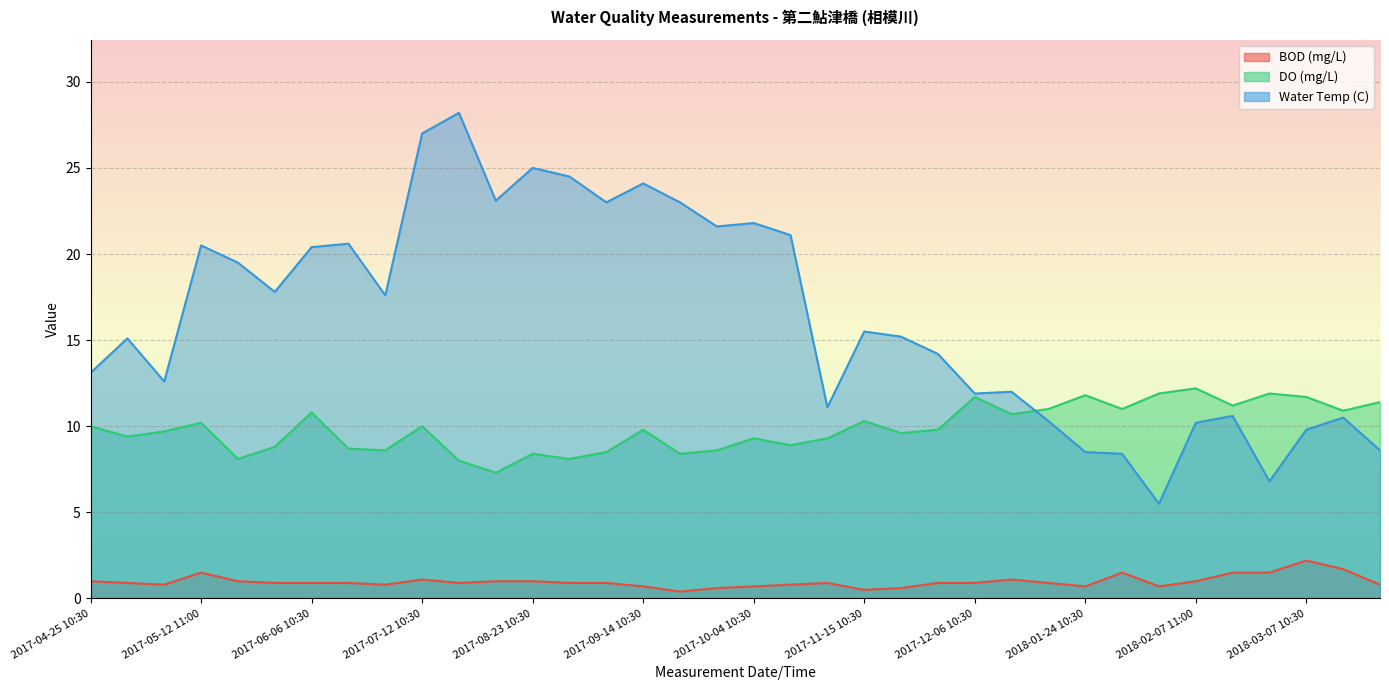

What is the difference between the second highest and second lowest values in the Water Temp (C) series?

20.2